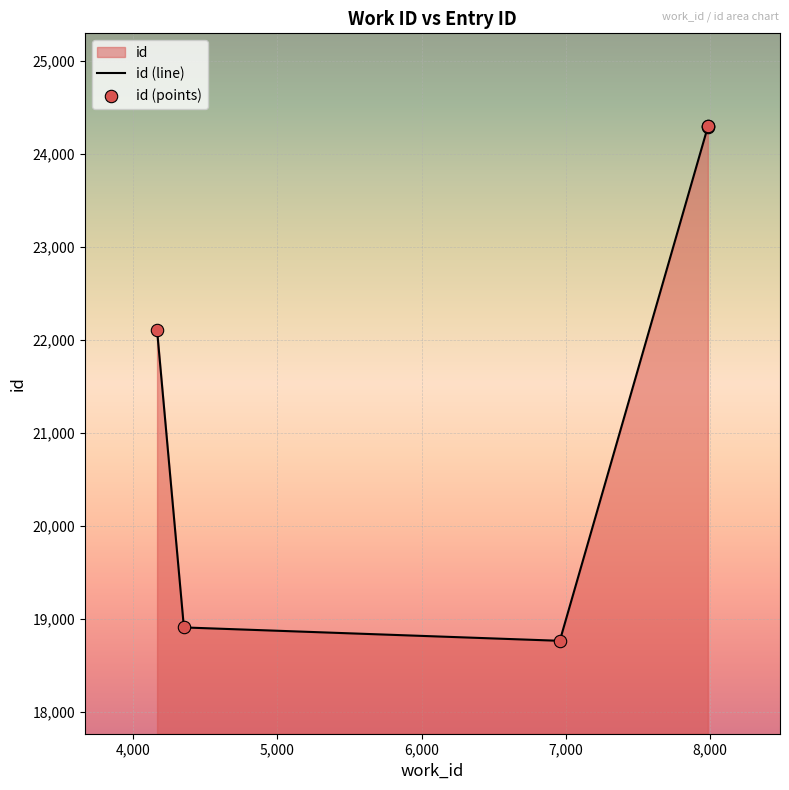

At which category is the sum across all series the highest?

8,000